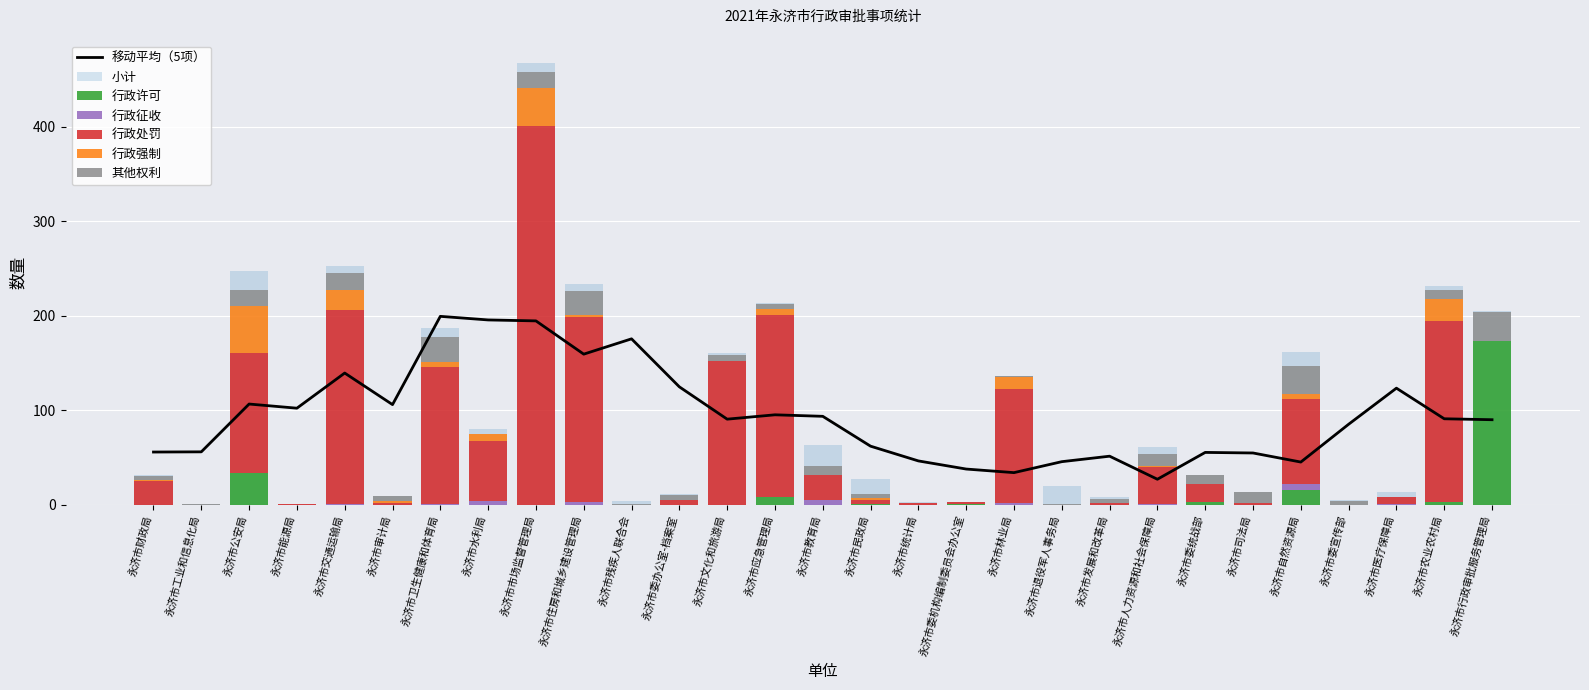

Rank the series at 永济市人力资源和社会保障局 from lowest to highest value.

行政许可, 行政强制, 行政征收, 其他权利, 行政处罚, 小计